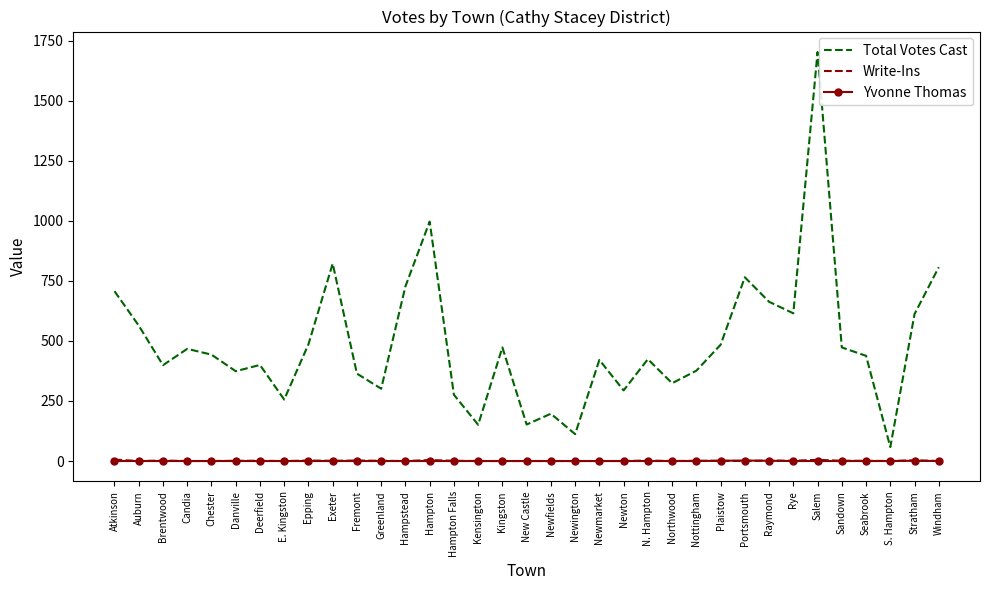

What is the greatest value displayed?

1703